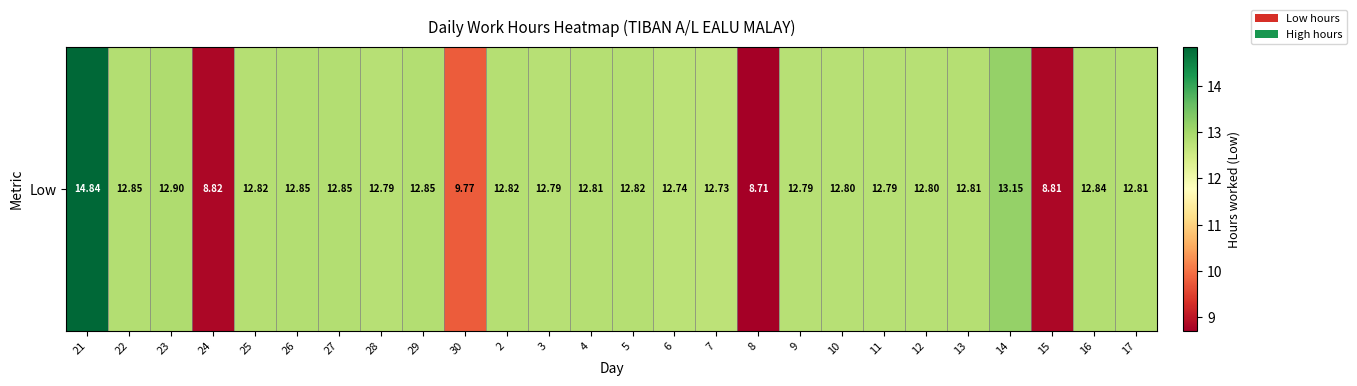

Reading left to right, transcribe all the data shown in this chart.

21=14.8	22=12.8	23=12.9	24=8.8	25=12.8	26=12.8	27=12.8	28=12.8	29=12.8	30=9.8	2=12.8	3=12.8	4=12.8	5=12.8	6=12.7	7=12.7	8=8.7	9=12.8	10=12.8	11=12.8	12=12.8	13=12.8	14=13.2	15=8.8	16=12.8	17=12.8